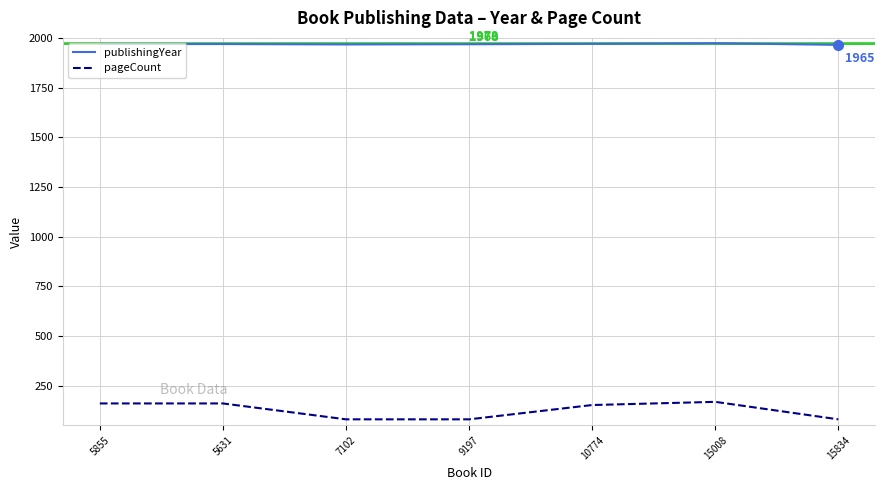

True or false: pageCount and publishingYear cross at least once.

False